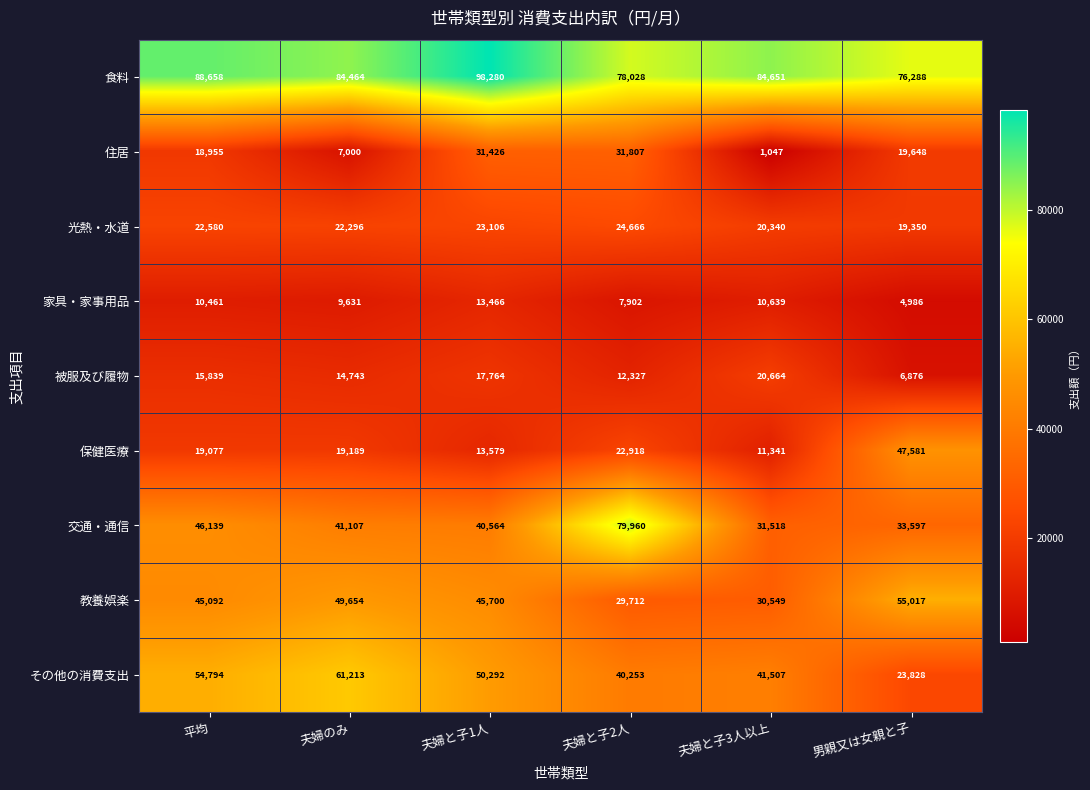

Is it true that 光熱・水道 equals 32772 at 男親又は女親と子?

False